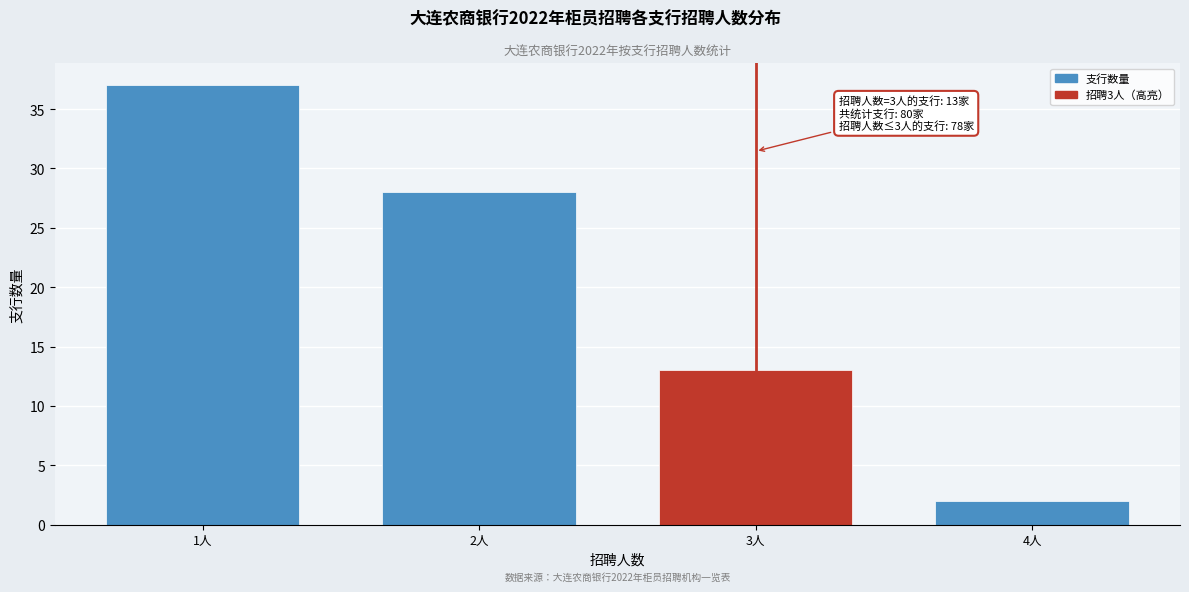

Reading left to right, extract all data points from this chart.

37	28	13	2